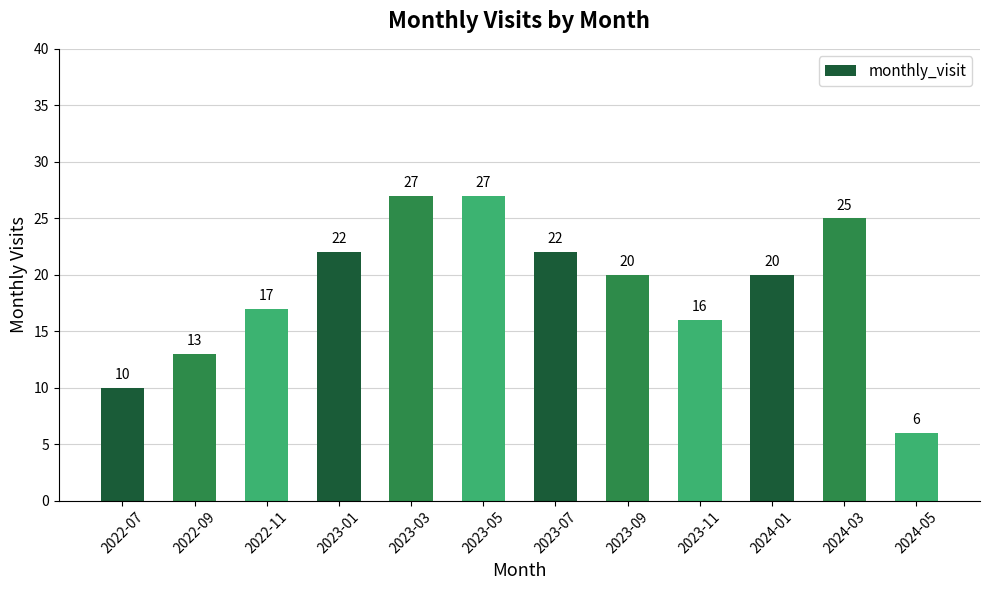

How many data points does each series have?

12